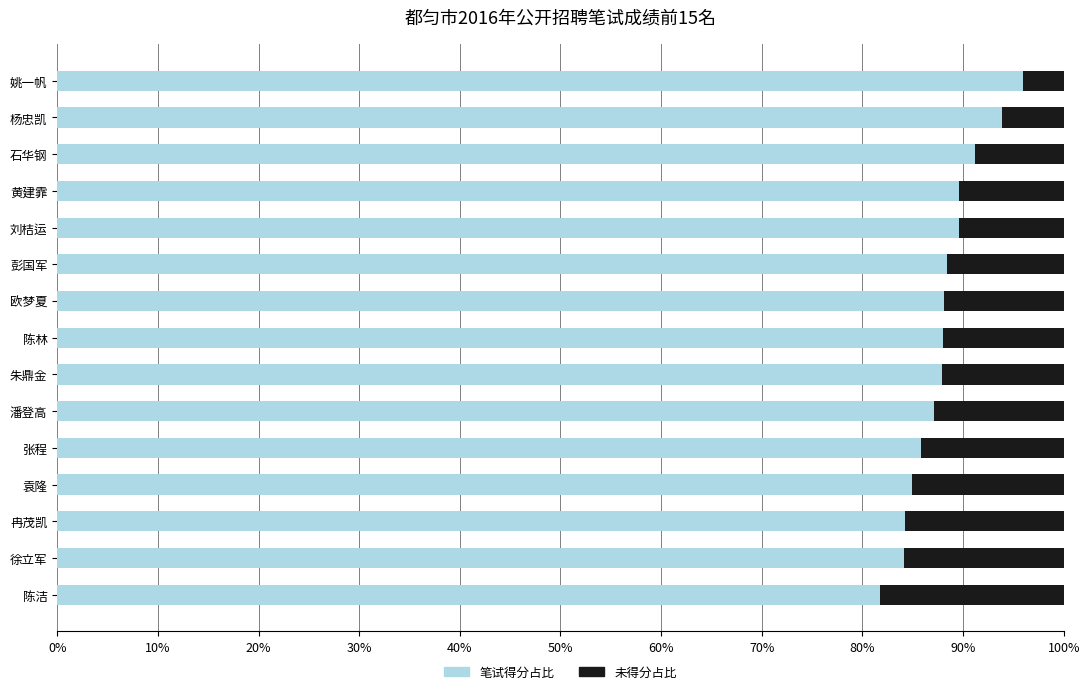

What value does the 笔试得分占比 series have at 石华钢?

91.1